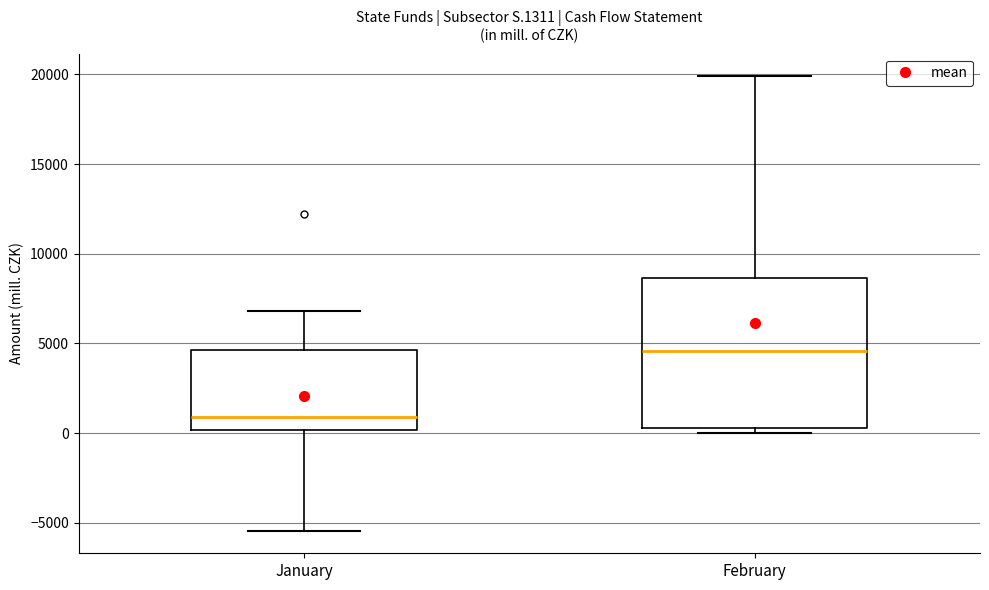

Where does the lower whisker of the box for January end on the y-axis? The values are not printed on the chart, so give them approximately, as read against the axis.

-5500